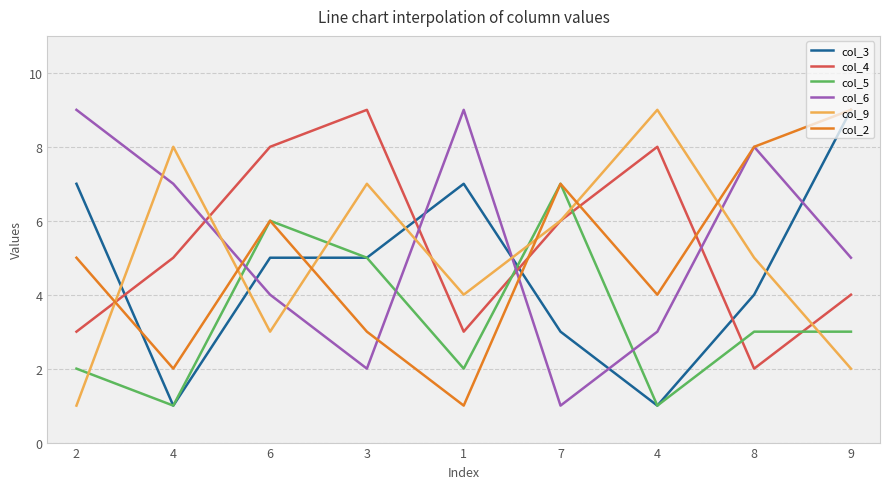

What are all the series names shown in the legend?

col_3, col_4, col_5, col_6, col_9, col_2